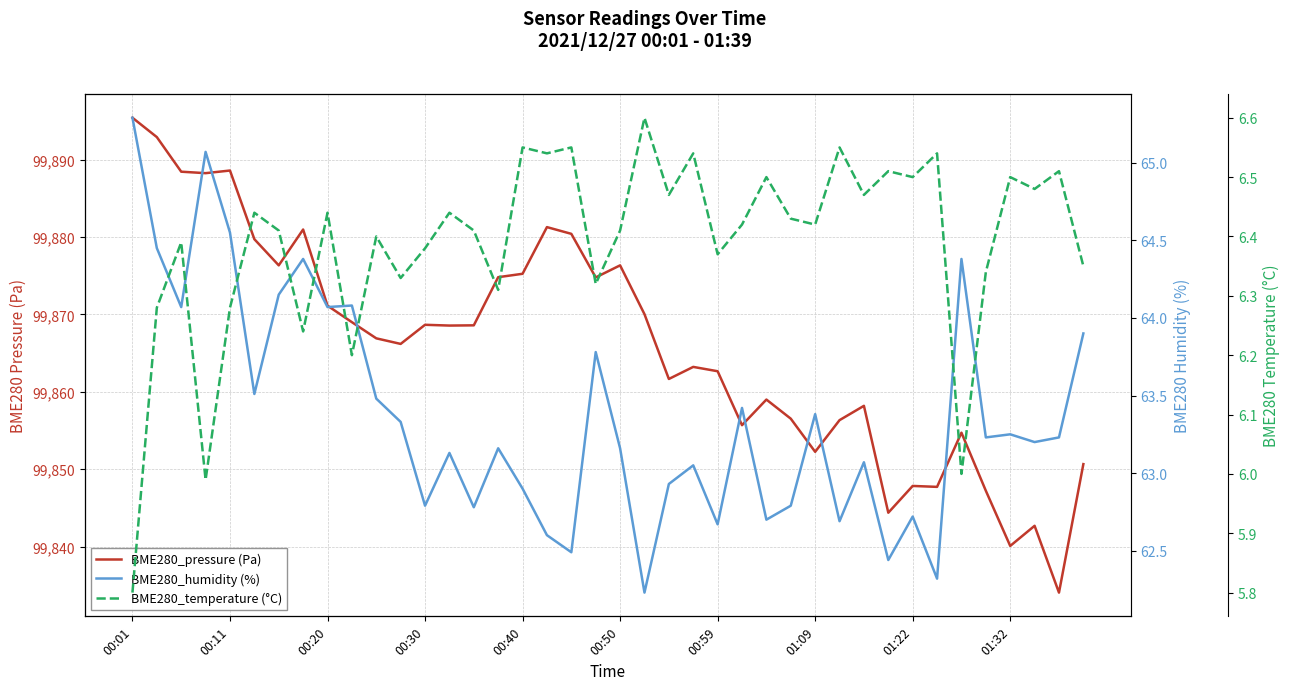

What position from the left is 00:40?

17